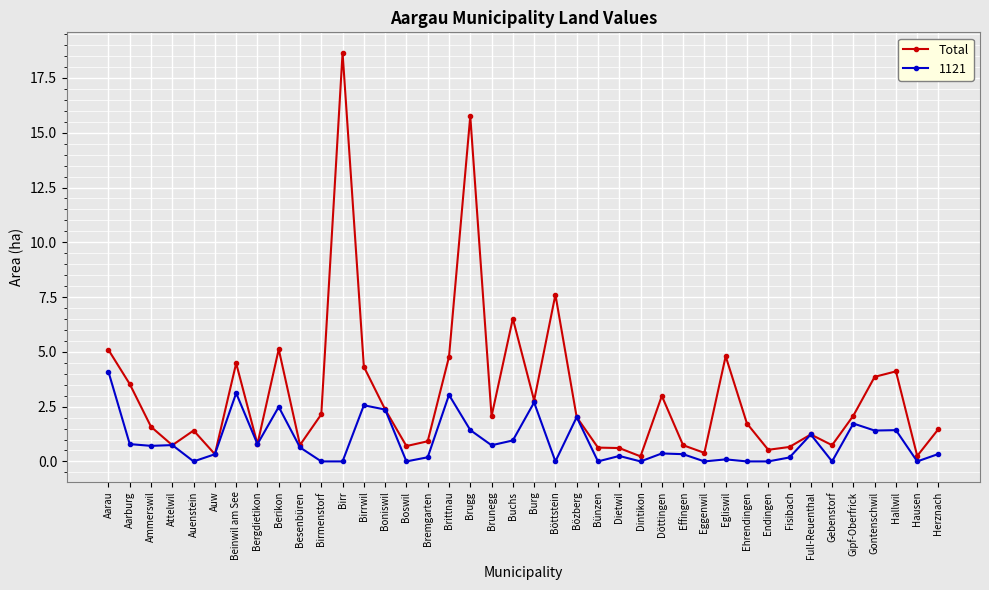

The Total series shows 28.5 at Birr. True or false?

False